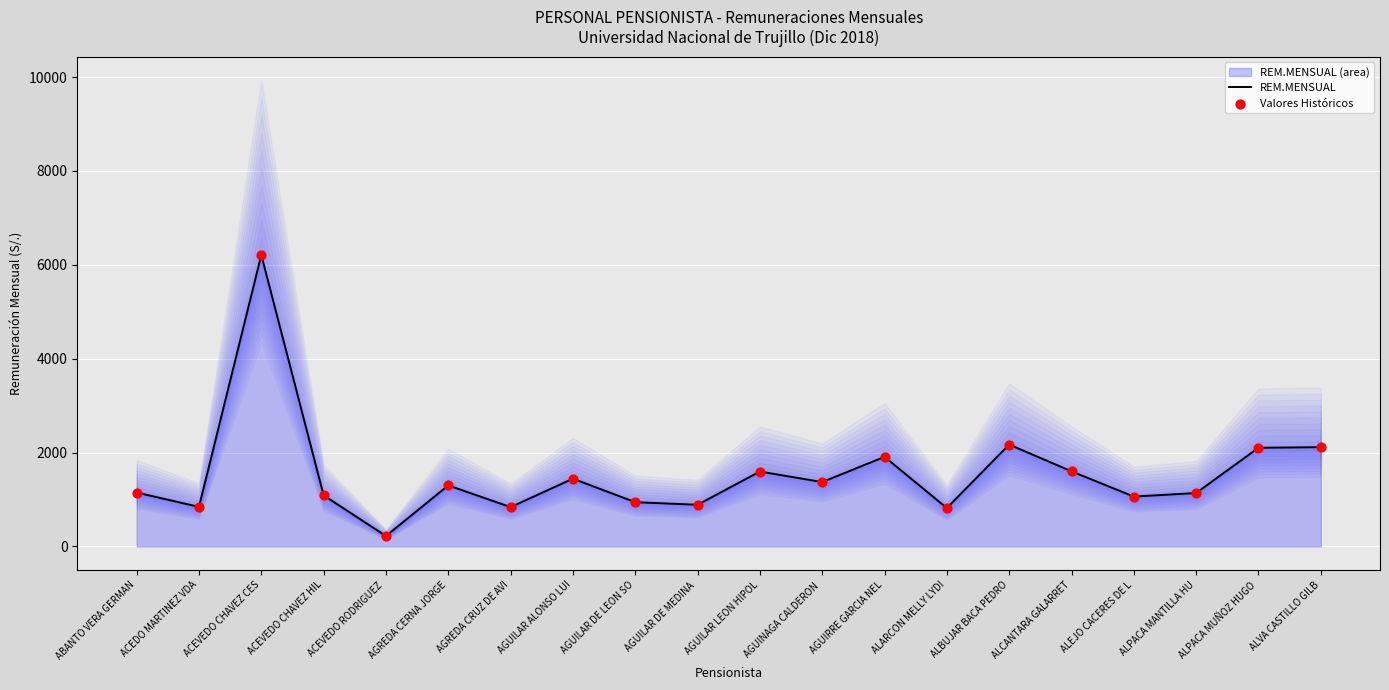

Which series reaches the minimum Y coordinate?

REM.MENSUAL